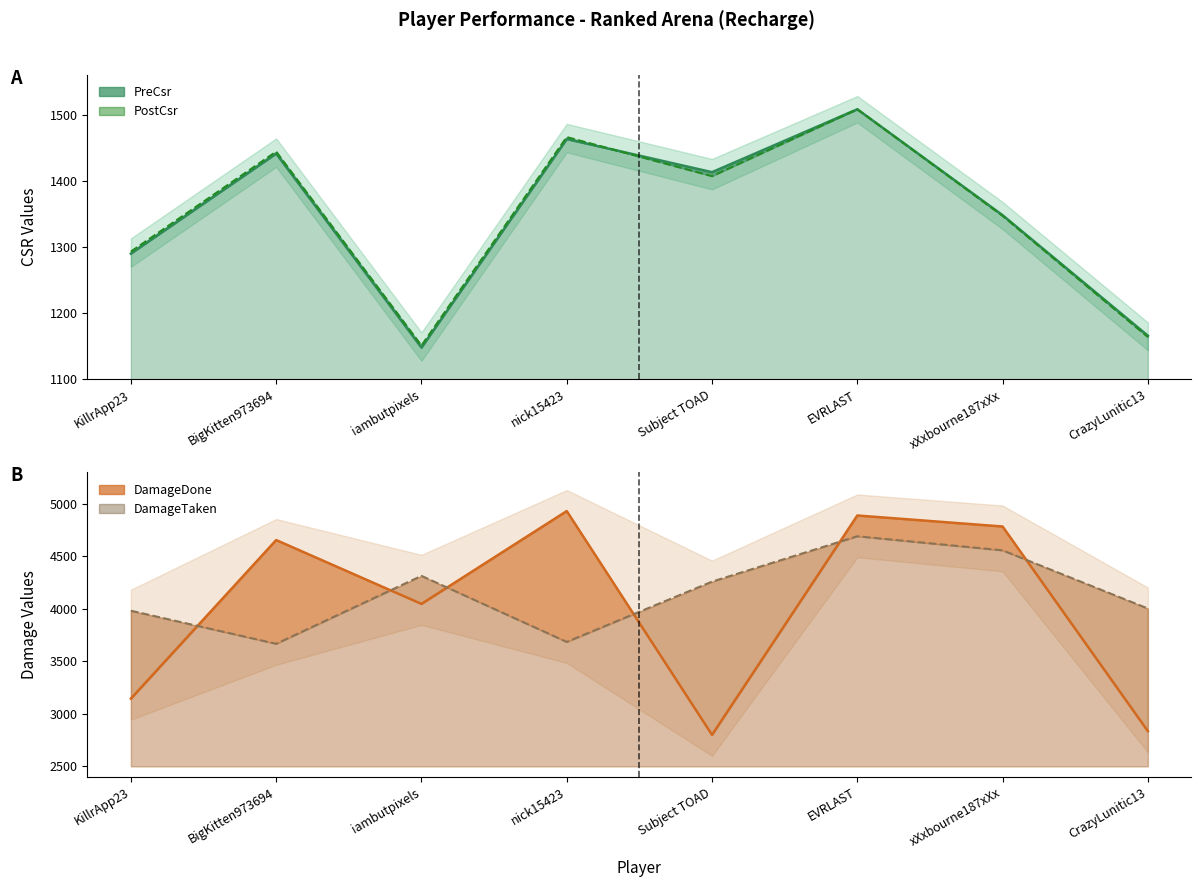

At iambutpixels, list the series in order from smallest to largest.

PreCsr, PostCsr, DamageDone, DamageTaken